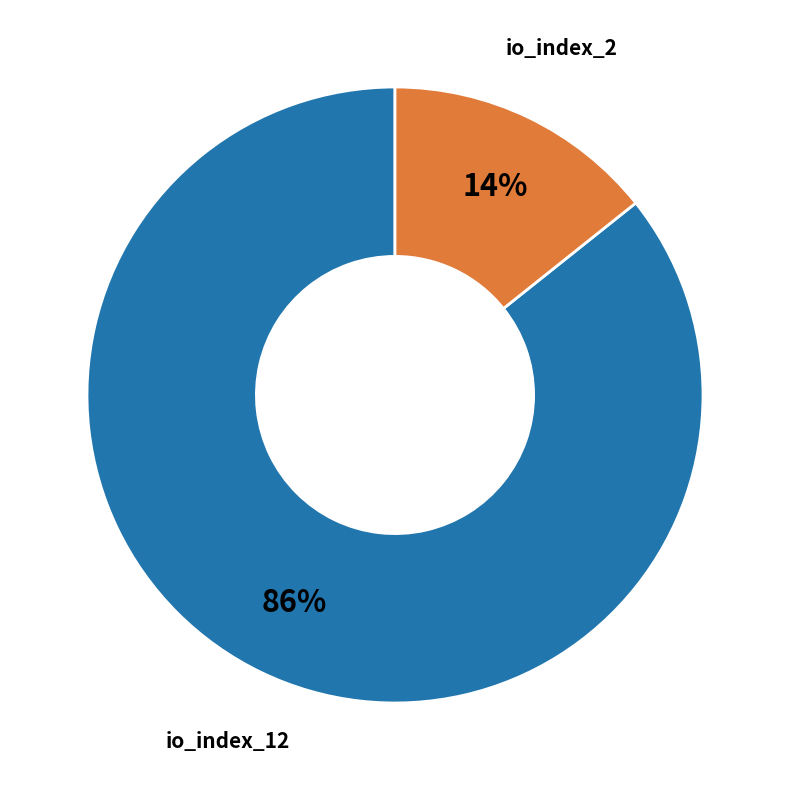

What percentage is the io_index_2 slice, to the nearest percent?

14%